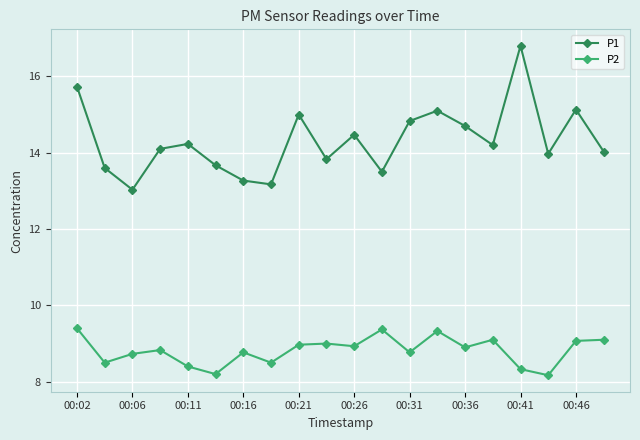

What is the difference between the maximum and minimum values in the P2 series?

1.2